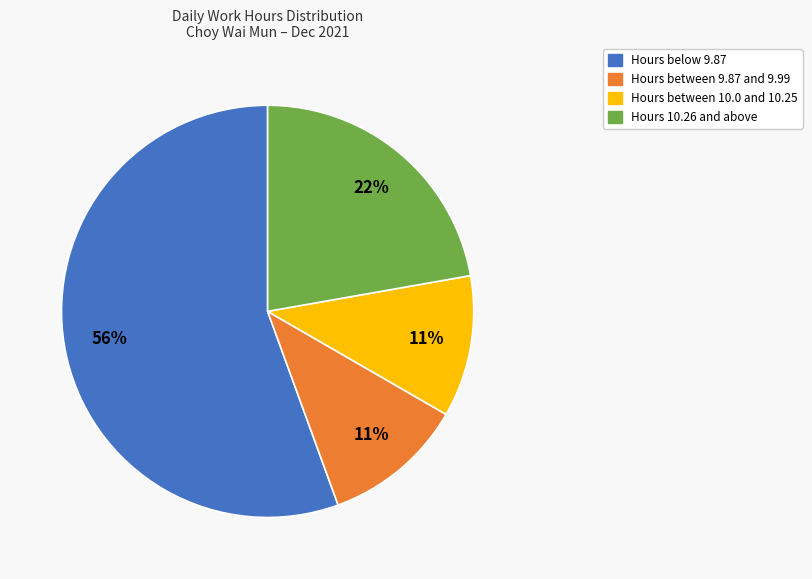

To the nearest percent, what is the average slice percentage?

25%